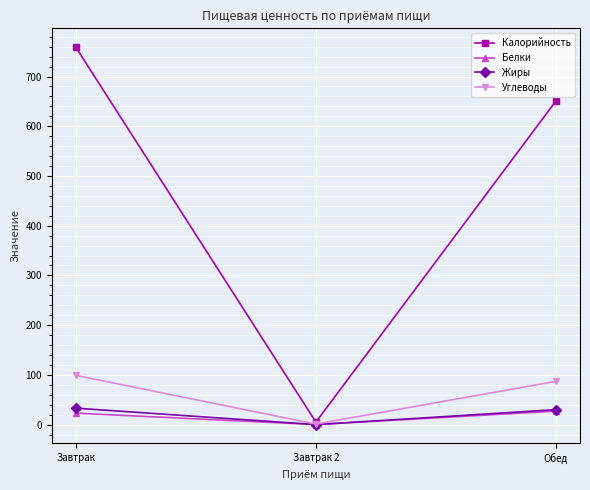

Where does the Углеводы series first go above 87?

Завтрак